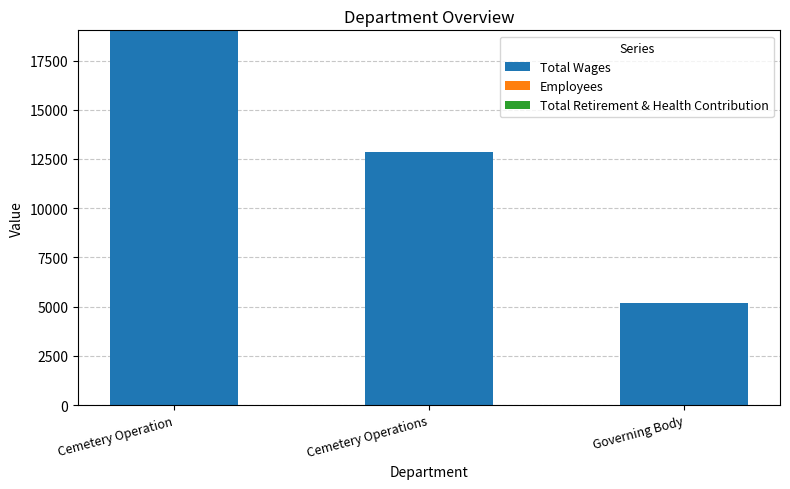

The value of Total Wages at Cemetery Operations is 12843. True or false?

True